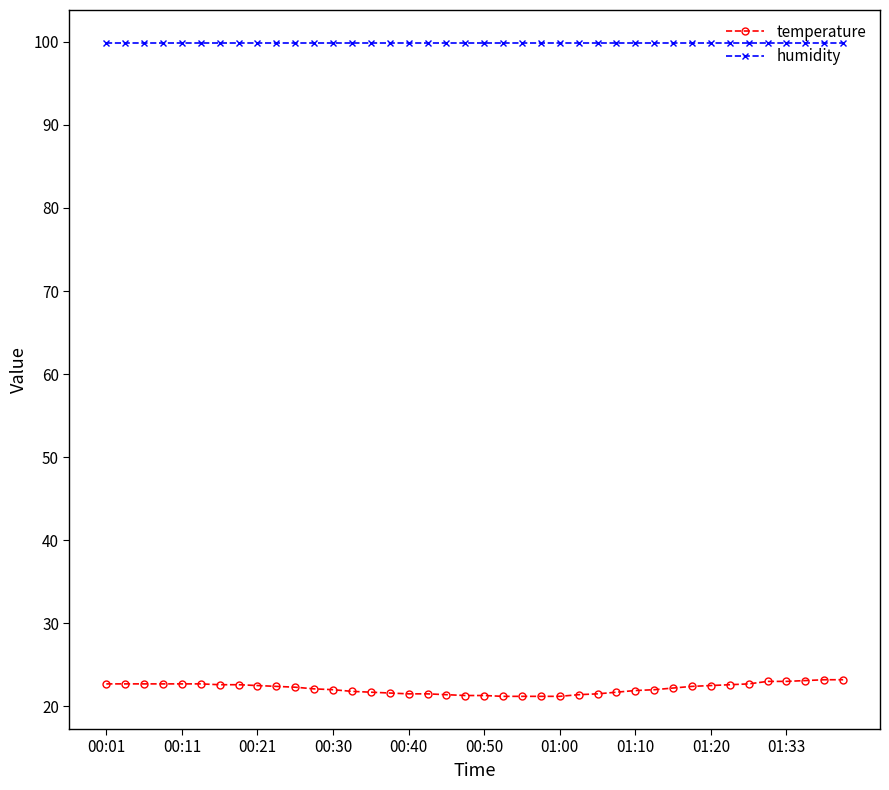

What is the average value of the humidity series?

99.9